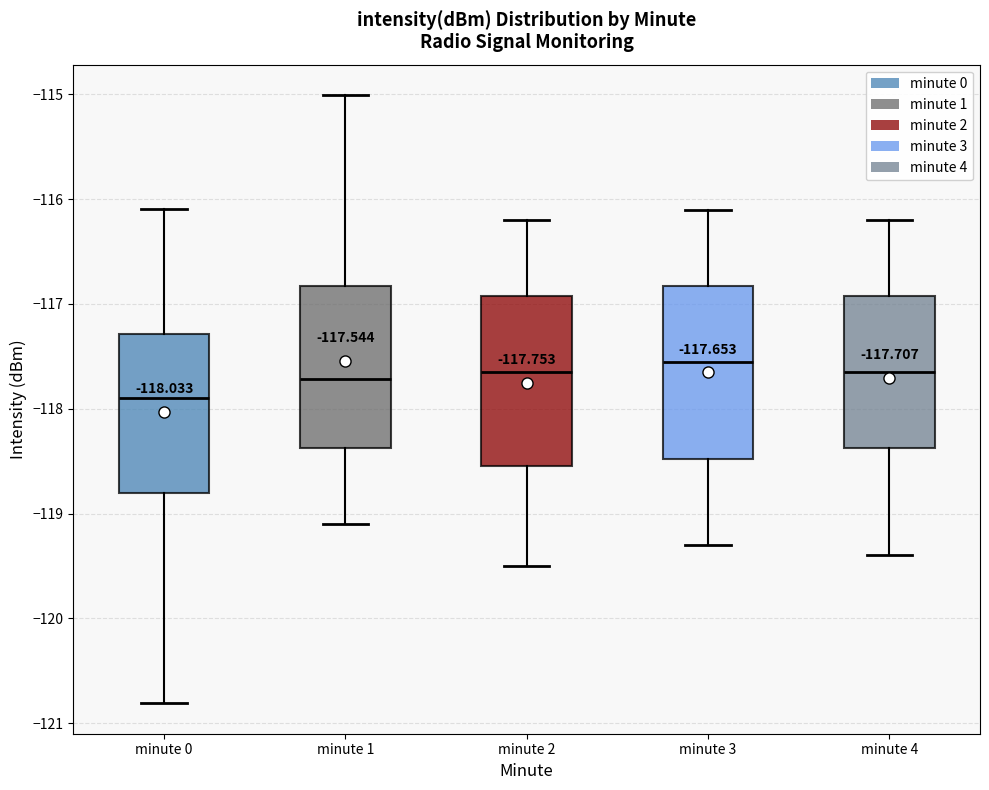

Which box has the highest median line?

minute 3